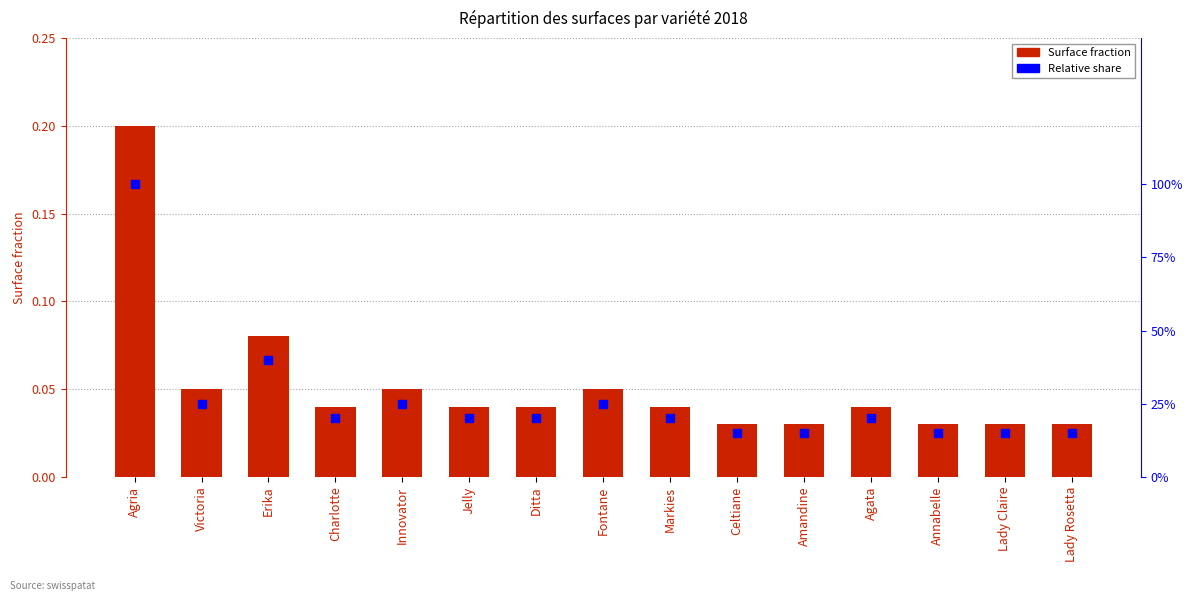

Rank the categories by Surface fraction value from lowest to highest.

Celtiane, Amandine, Annabelle, Lady Claire, Lady Rosetta, Charlotte, Jelly, Ditta, Markies, Agata, Victoria, Innovator, Fontane, Erika, Agria